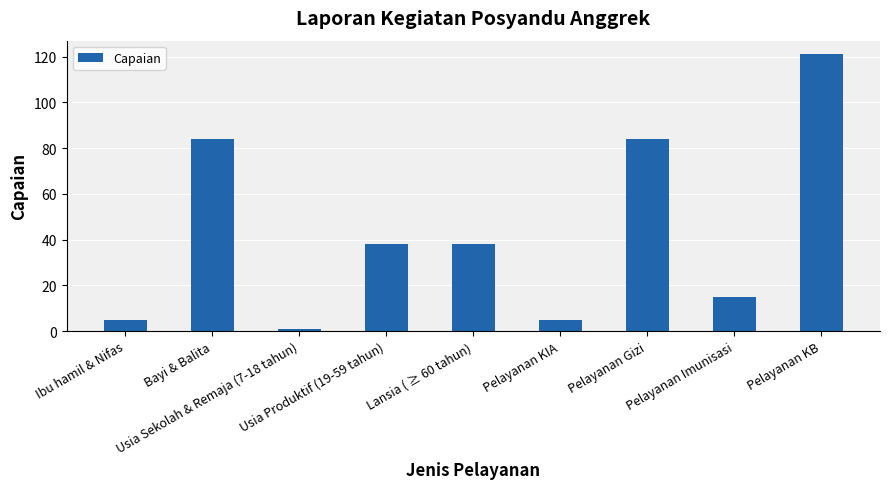

What is the difference between the second highest and second lowest values?

79